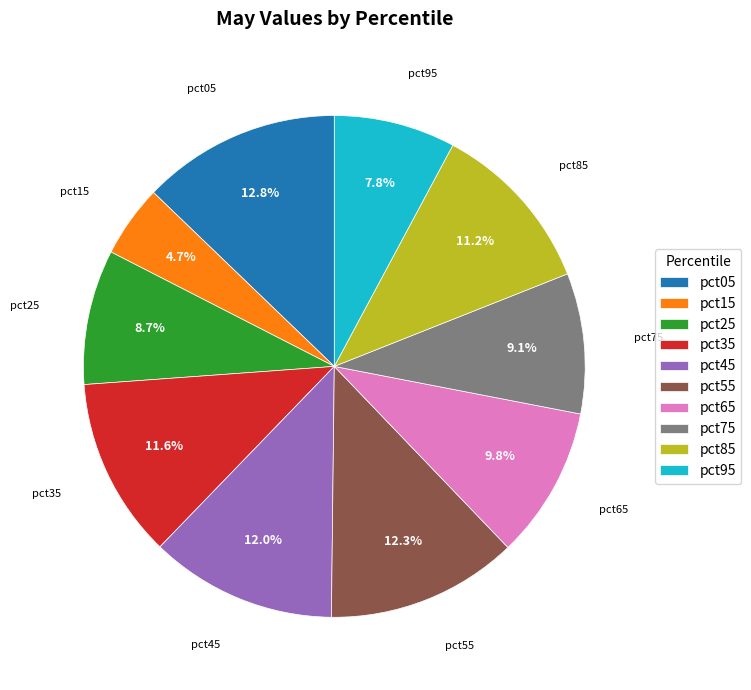

How many segments does this pie chart have?

10